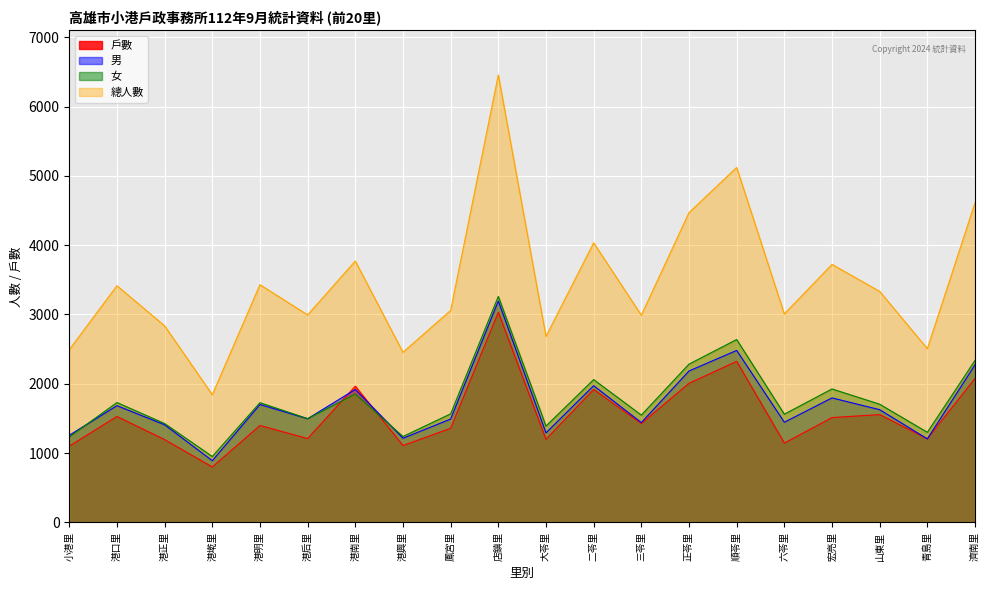

The 女 series shows 2686 at 六苓里. True or false?

False